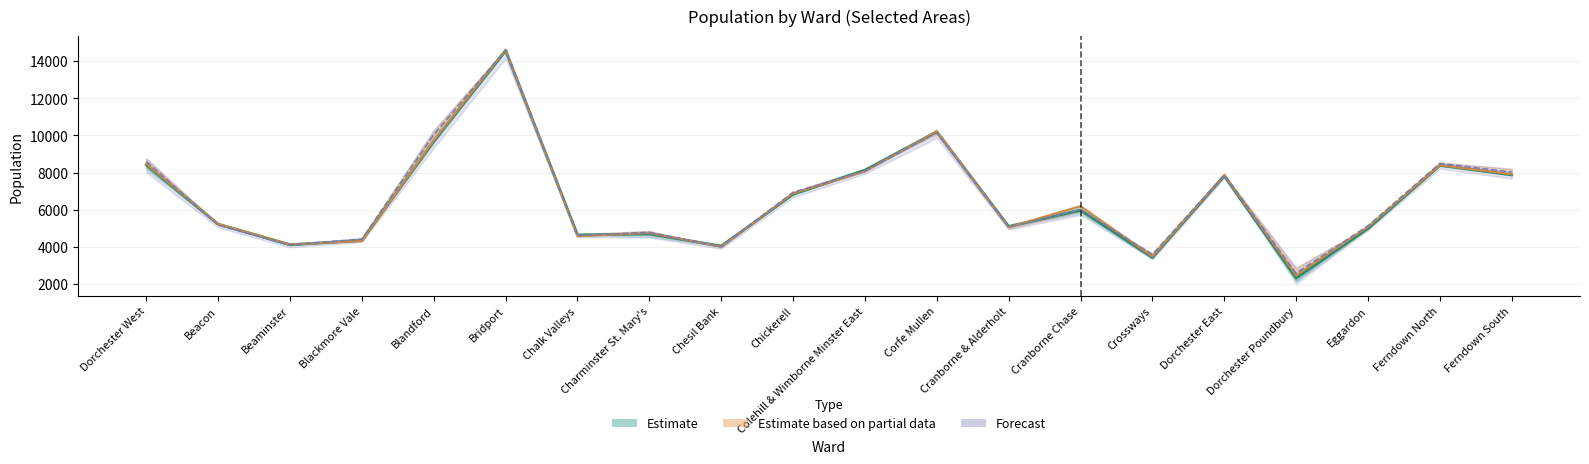

How many interior local peaks does the Year 2010 series have?

6